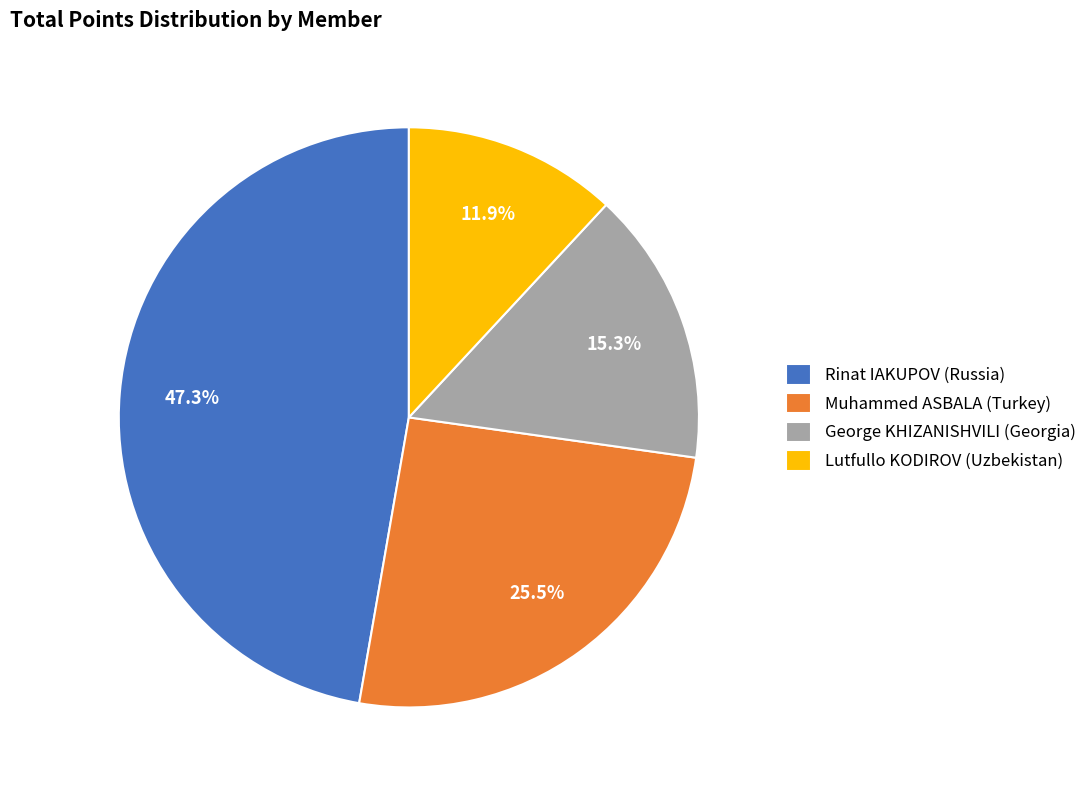

Approximately how many times larger is the value at George KHIZANISHVILI (Georgia) compared to Lutfullo KODIROV (Uzbekistan)?

1.3